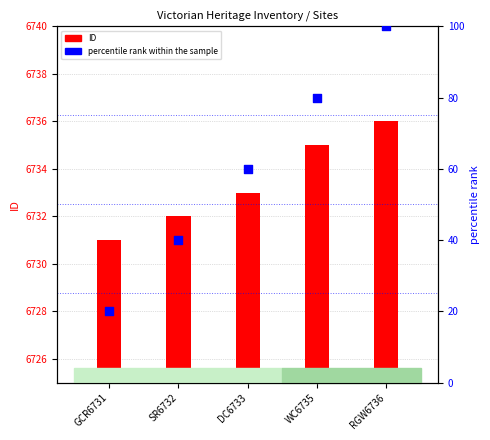

Which series contains the highest Y value?

ID